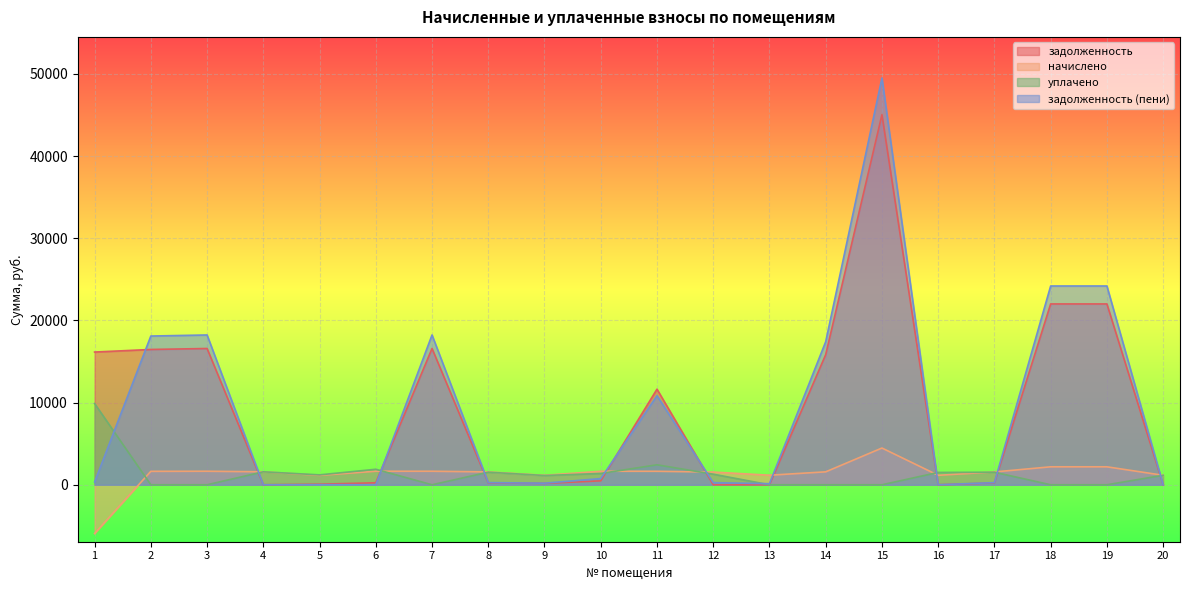

Between which two adjacent categories do начислено and уплачено first intersect?

1 and 2